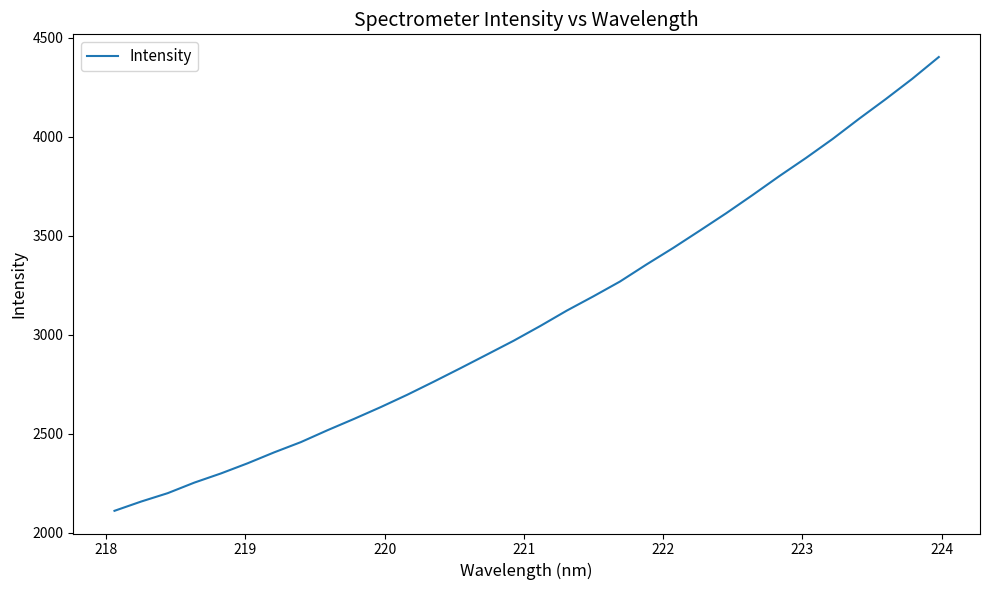

What is the greatest value displayed?

4403.7